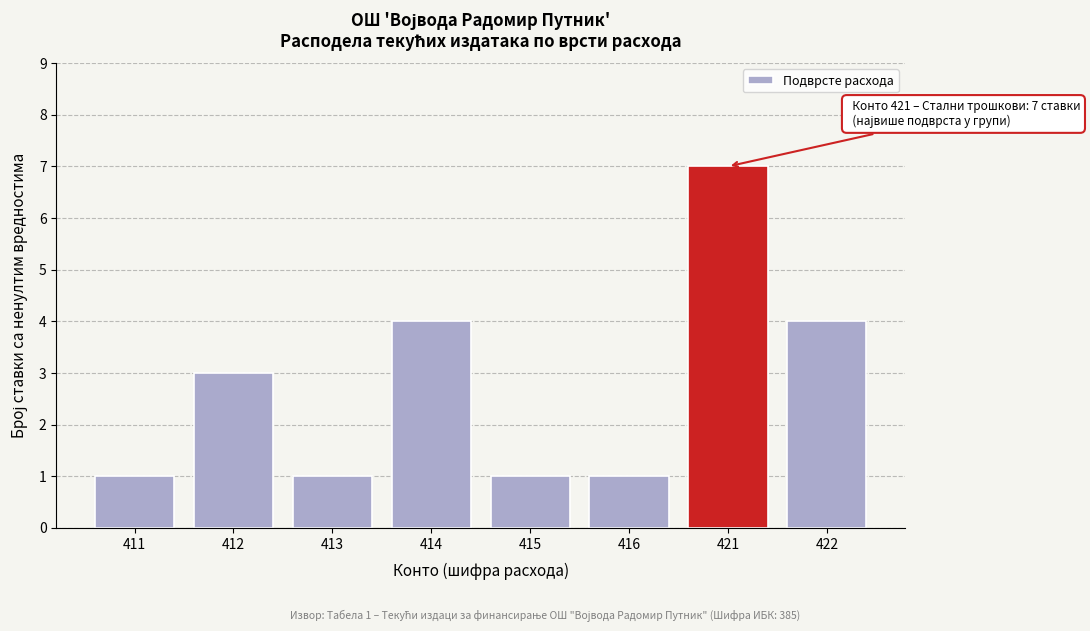

Reading left to right, transcribe all the data shown in this chart.

411=1	412=3	413=1	414=4	415=1	416=1	421=7	422=4